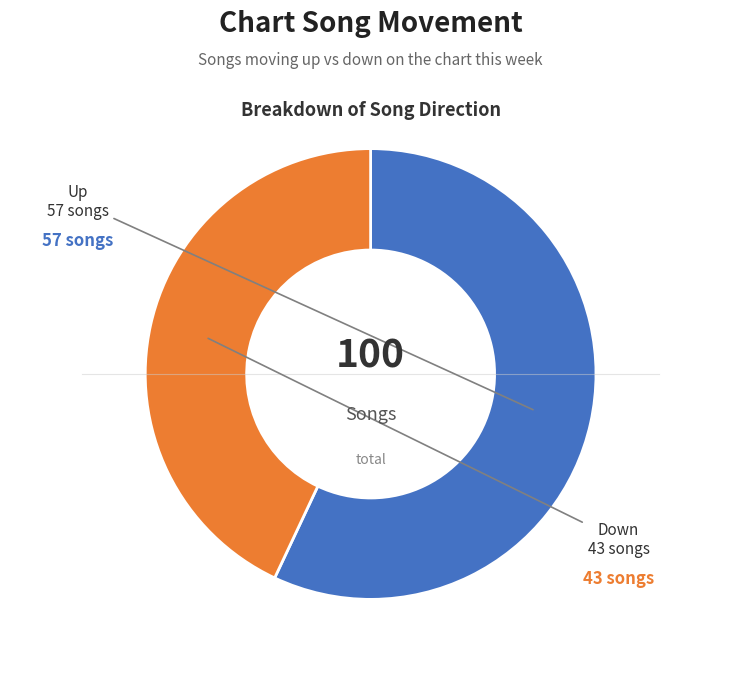

How many segments does this pie chart have?

2